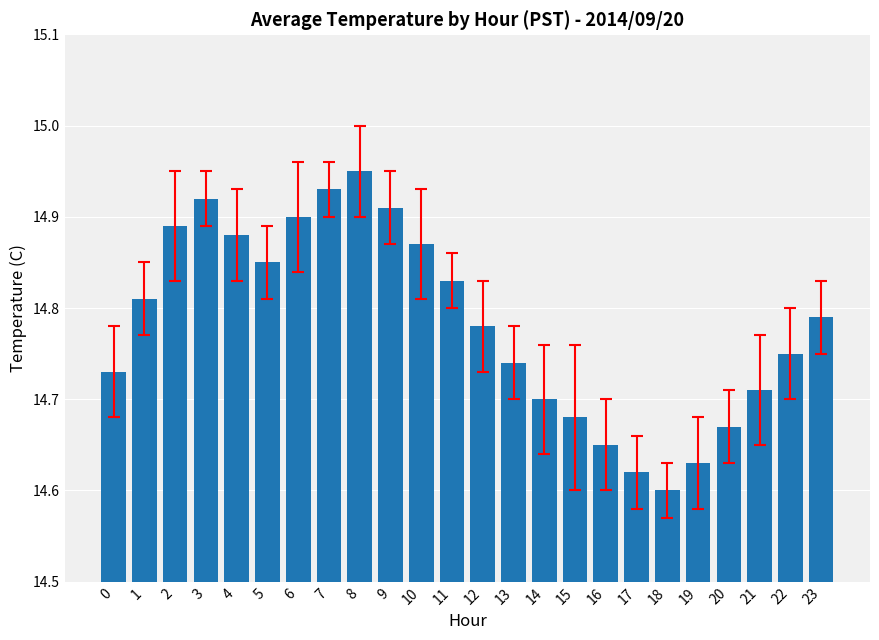

Rank the categories by value from lowest to highest.

18, 17, 19, 16, 20, 15, 14, 21, 0, 13, 22, 12, 23, 1, 11, 5, 10, 4, 2, 6, 9, 3, 7, 8